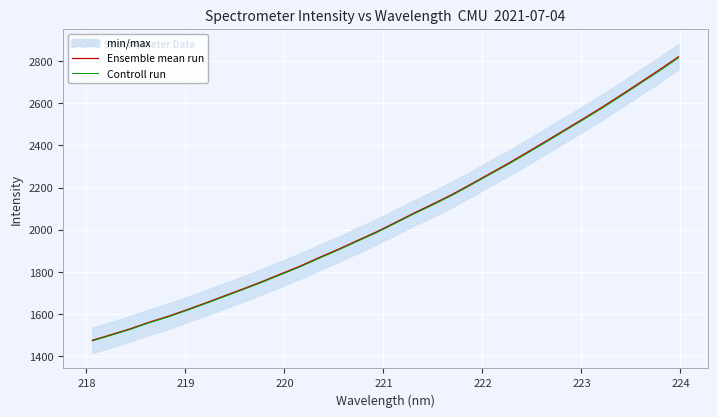

Rank the series by their maximum value, from highest to lowest.

Ensemble mean run, Controll run